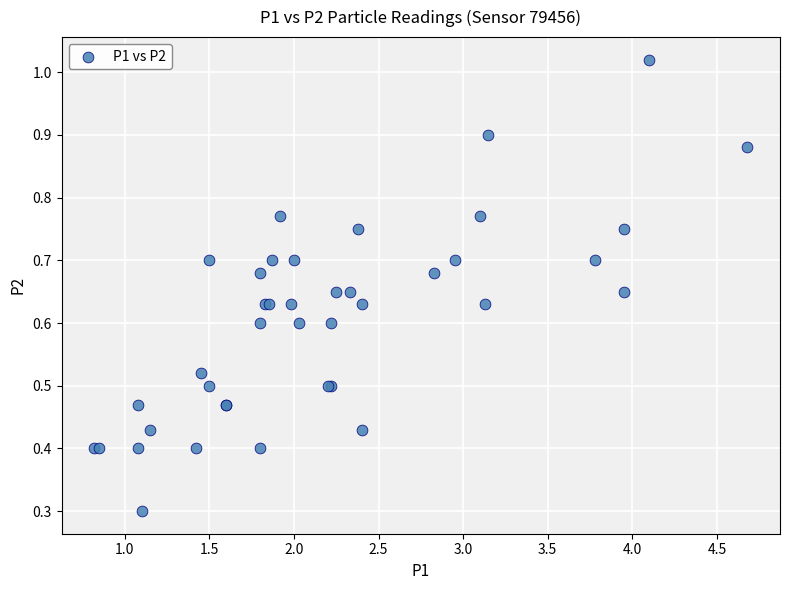

What Y value in the scatter plot is closest to 0?

0.3